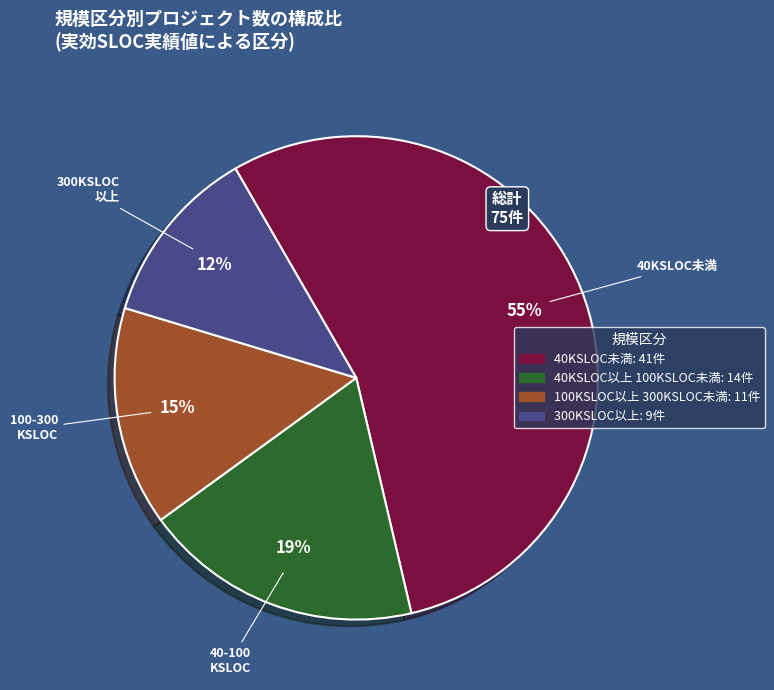

Does any single category account for the majority?

Yes